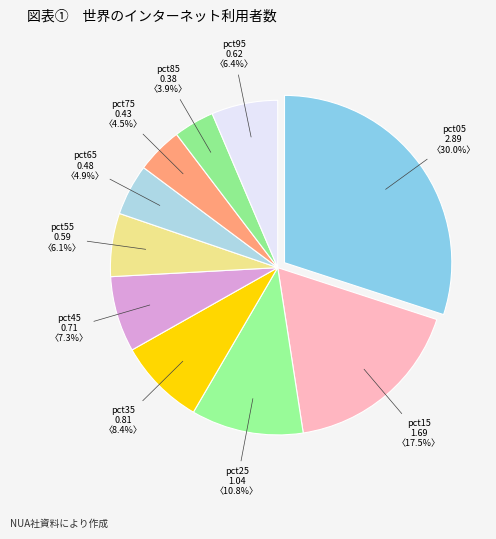

Which slice is the largest?

pct05